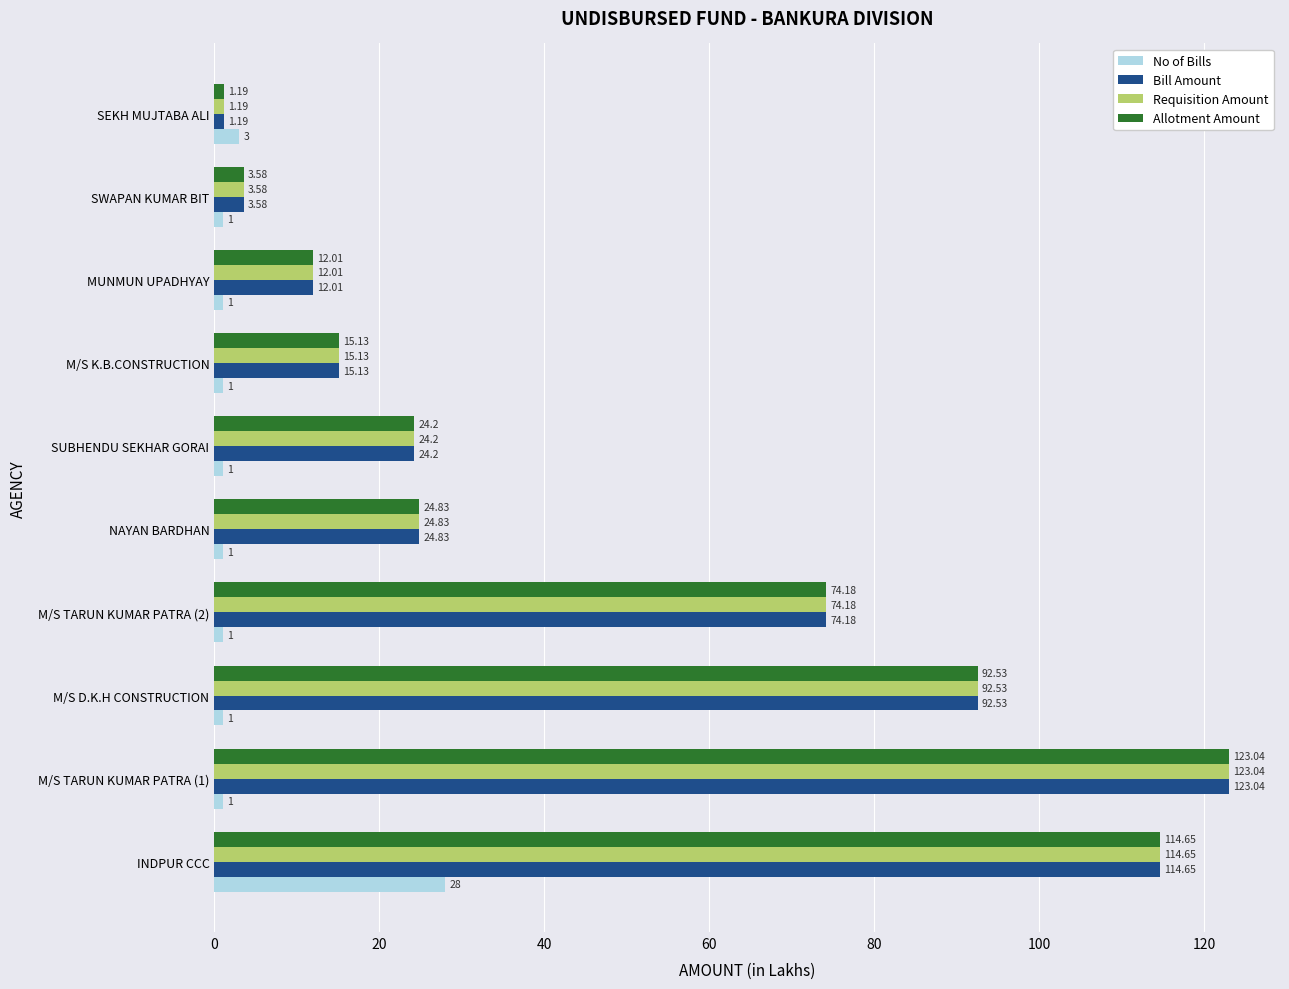

What is the sum of the No of Bills values at SUBHENDU SEKHAR GORAI and M/S TARUN KUMAR PATRA (2)?

2.0